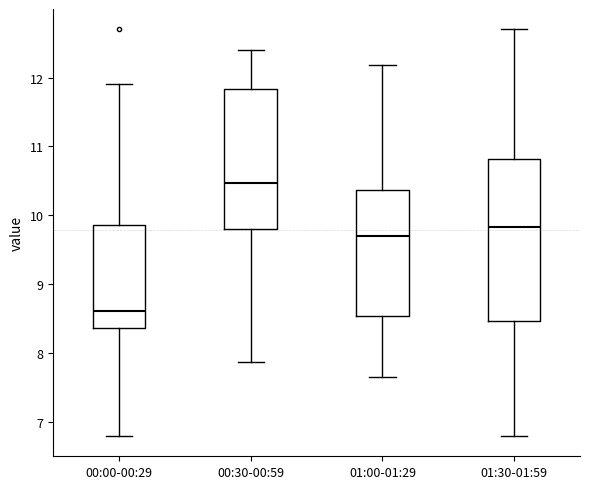

Which box is the tallest, from its lower edge to its upper edge?

01:30-01:59